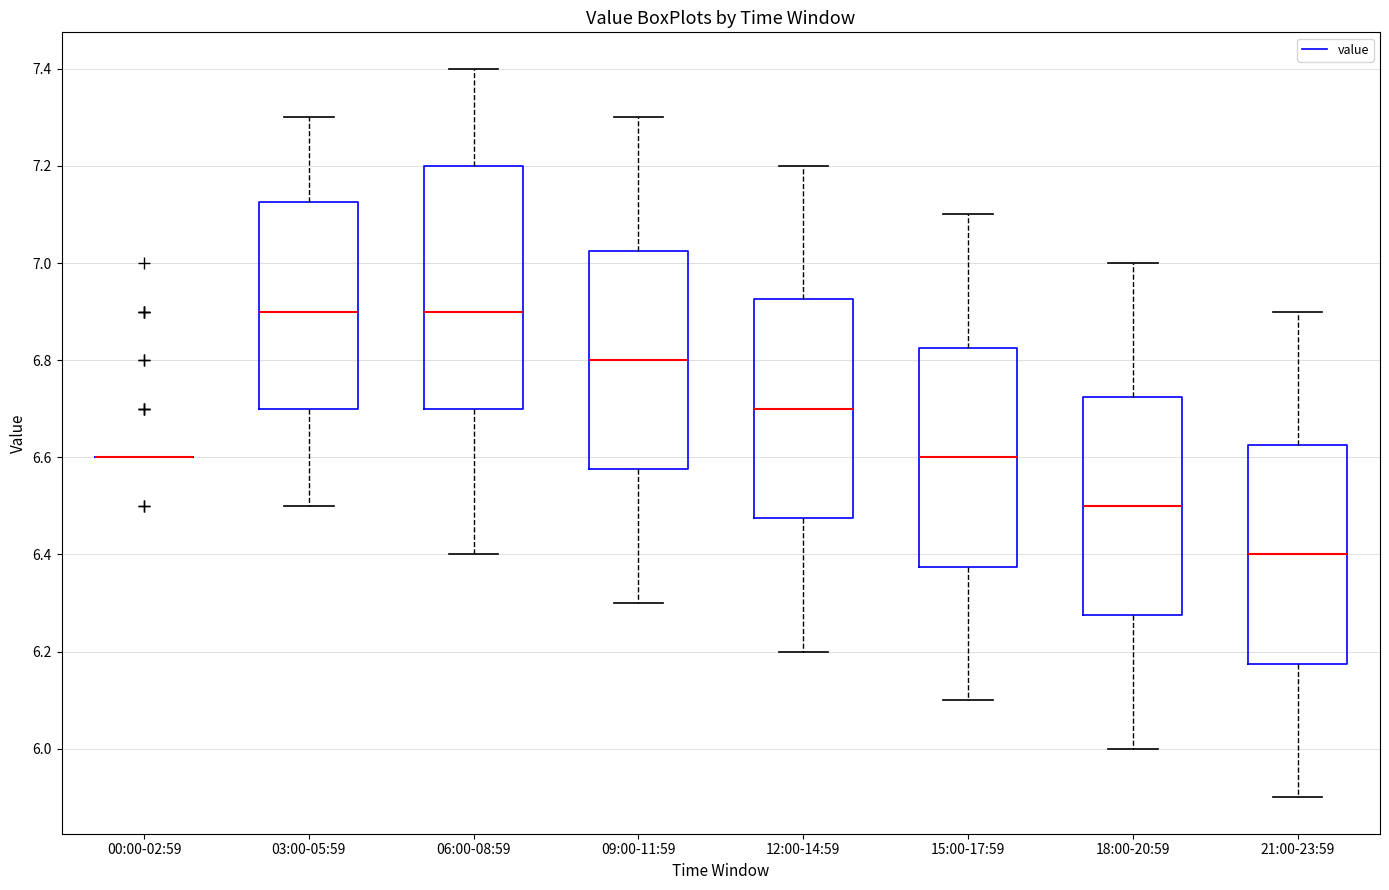

Where does the upper whisker of the box for 09:00-11:59 end on the y-axis? The values are not printed on the chart, so give them approximately, as read against the axis.

7.30